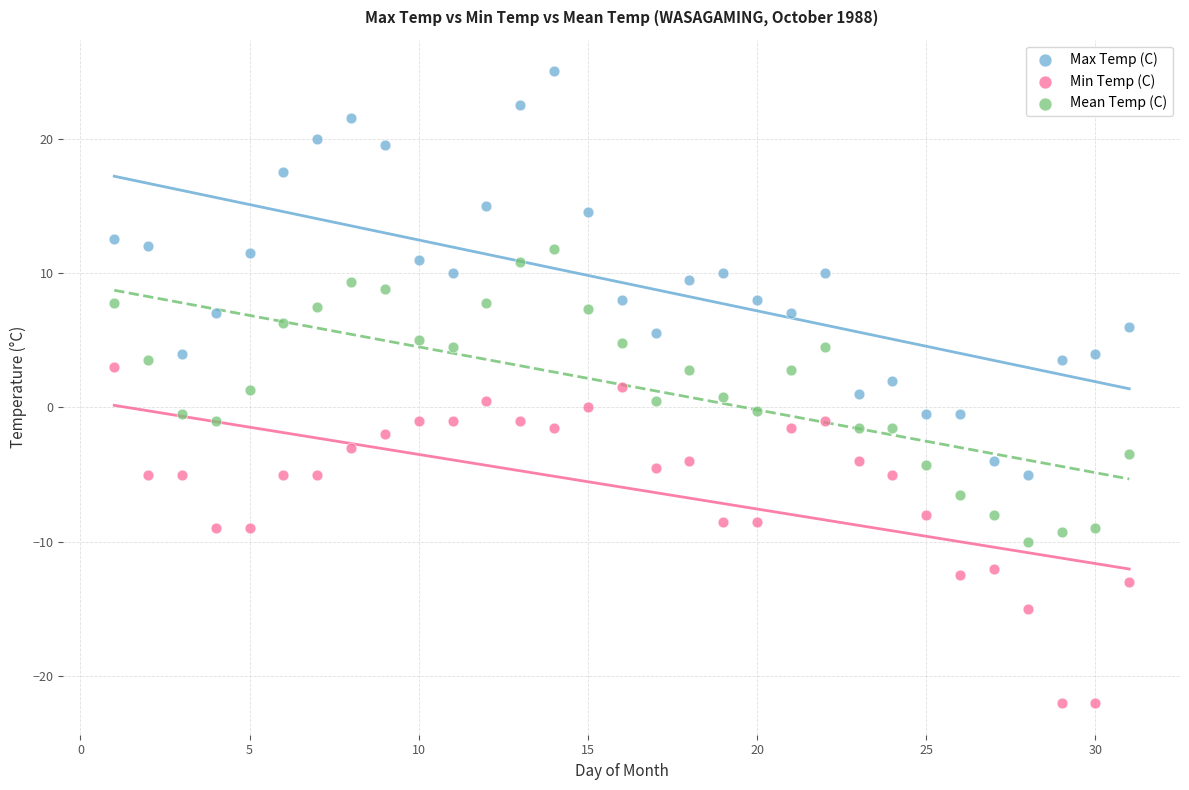

Which series contains the lowest Y value?

Min Temp (C)